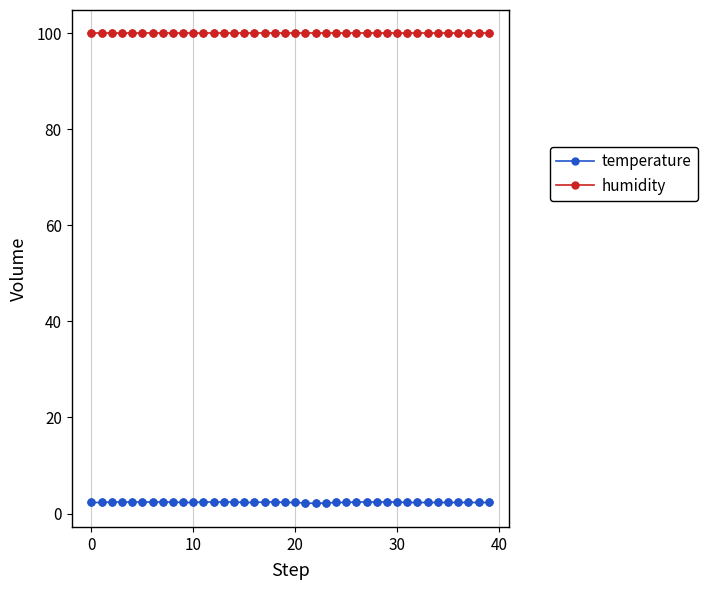

At how many categories does at least one series exceed 83?

40